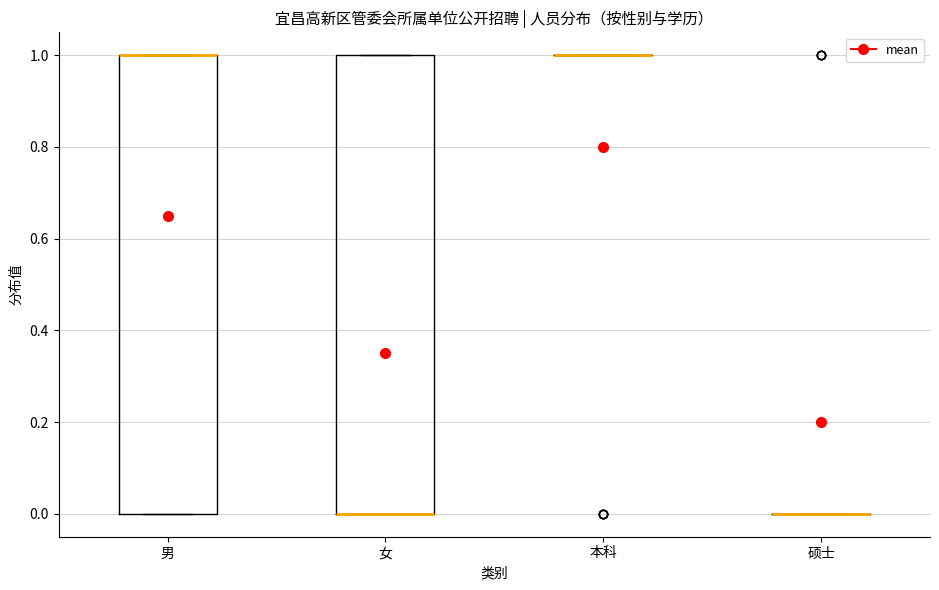

Reading left to right, transcribe this box plot: for each box, give where its median line is, the range the box spans, and where its two whiskers end, as read against the y-axis. The values are not printed on the chart, so give them approximately, as read against the axis.

男: median 1 (drawn on the box's upper edge), box 0 to 1, whiskers 0 to 1
女: median 0 (drawn on the box's lower edge), box 0 to 1, whiskers 0 to 1
本科: box collapsed to a line at 1, whiskers 1 to 1
硕士: box collapsed to a line at 0, whiskers 0 to 0